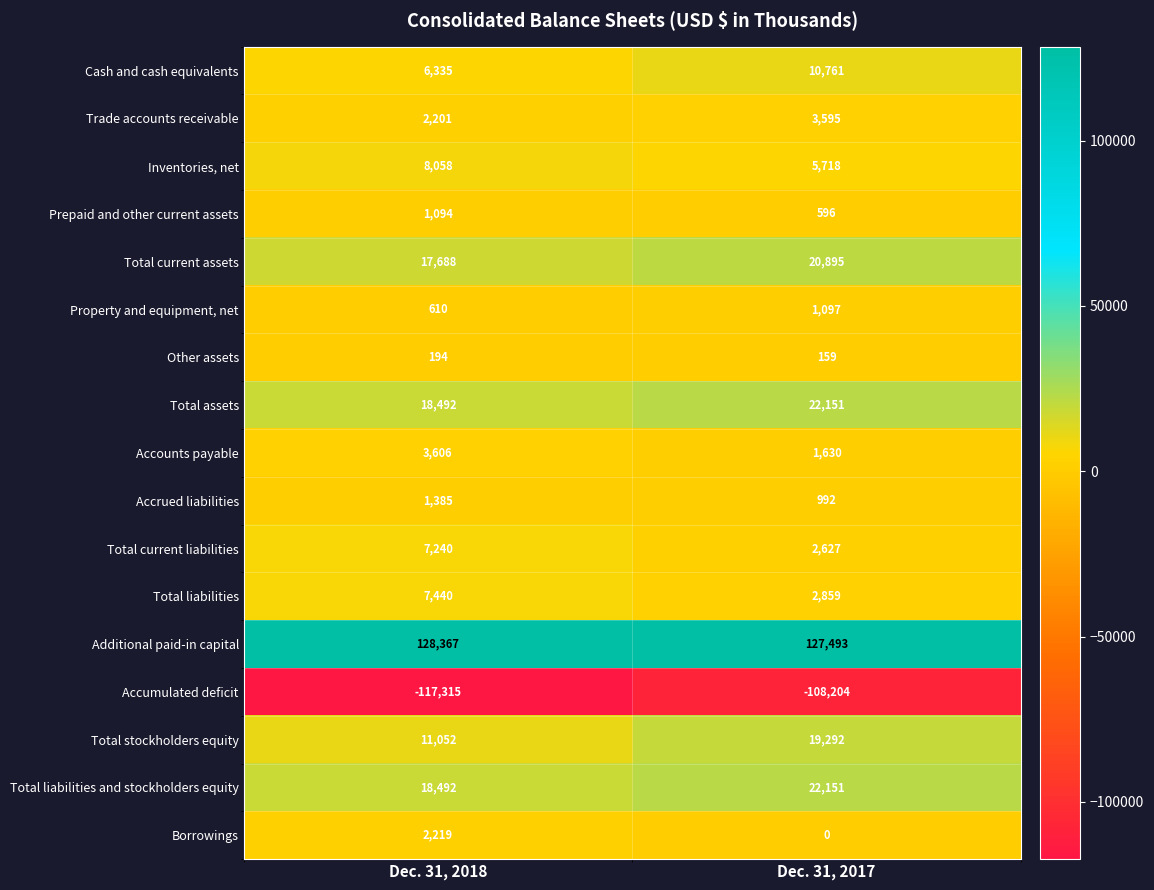

Between Dec. 31, 2018 and Dec. 31, 2017, which series saw the biggest shift?

Accumulated deficit